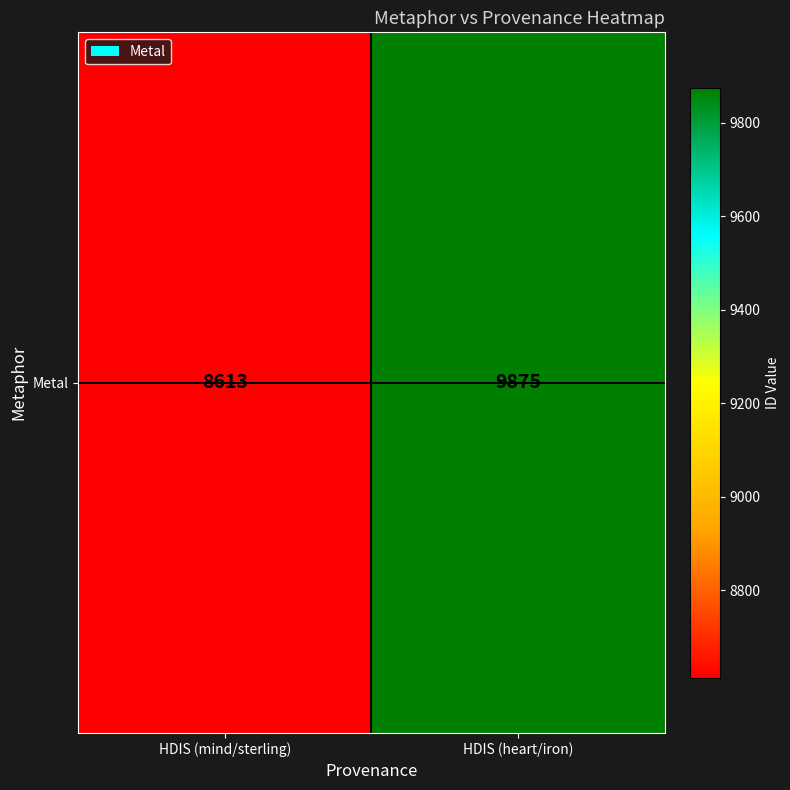

List the labels in order of value, largest first.

HDIS (heart/iron), HDIS (mind/sterling)